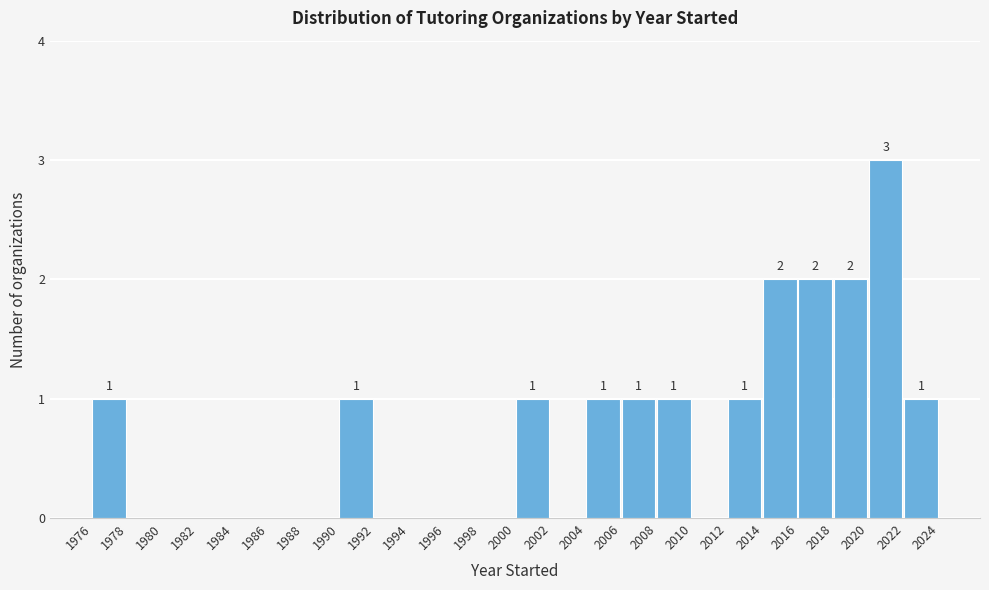

Which range on the x-axis has the tallest bar?

2020 to 2022